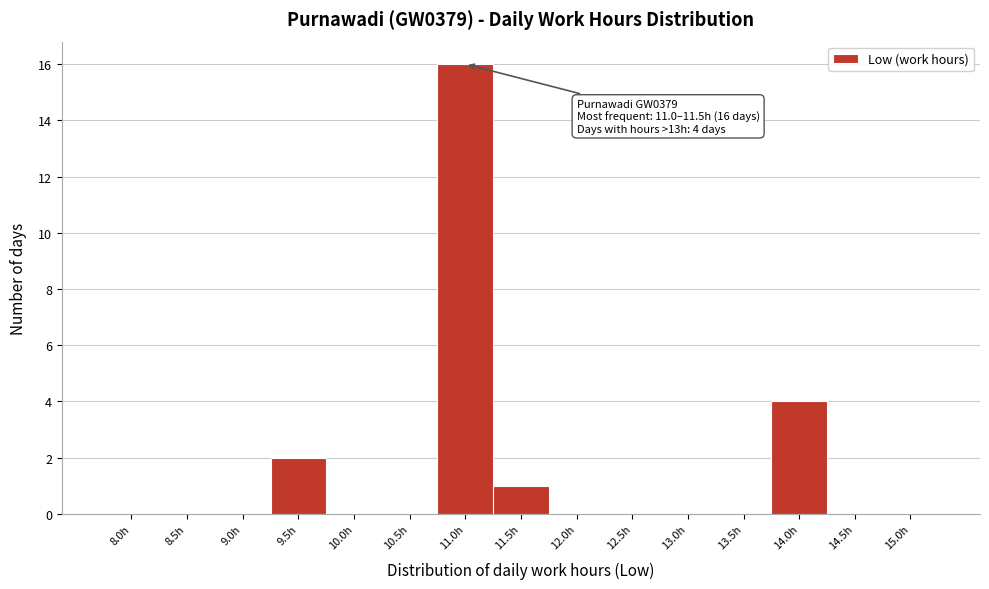

Reading left to right, list all the values displayed in this chart.

8.0h=0	8.5h=0	9.0h=0	9.5h=2	10.0h=0	10.5h=0	11.0h=16	11.5h=1	12.0h=0	12.5h=0	13.0h=0	13.5h=0	14.0h=4	14.5h=0	15.0h=0